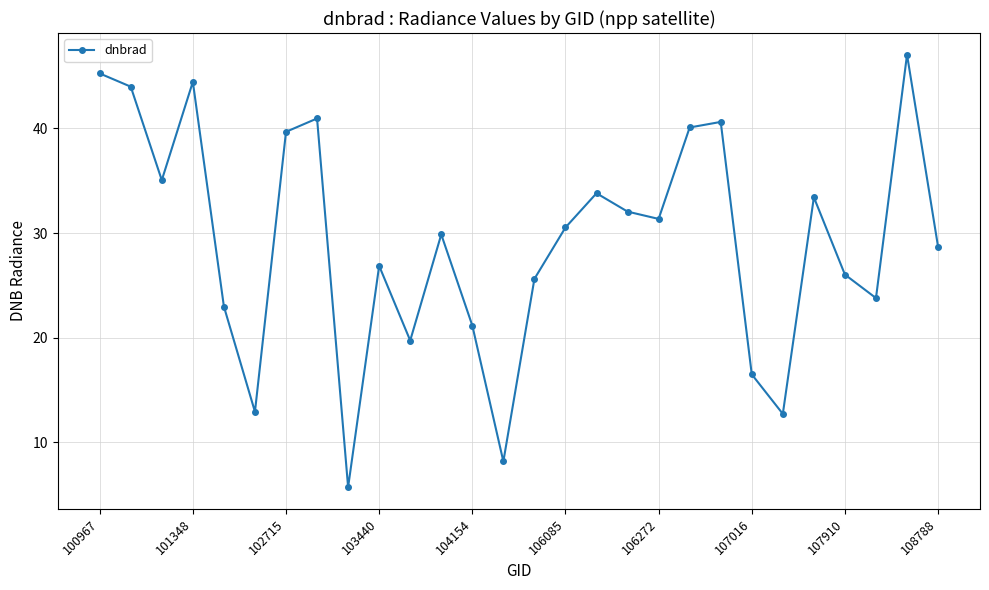

What is the difference between the maximum and minimum values?

41.3